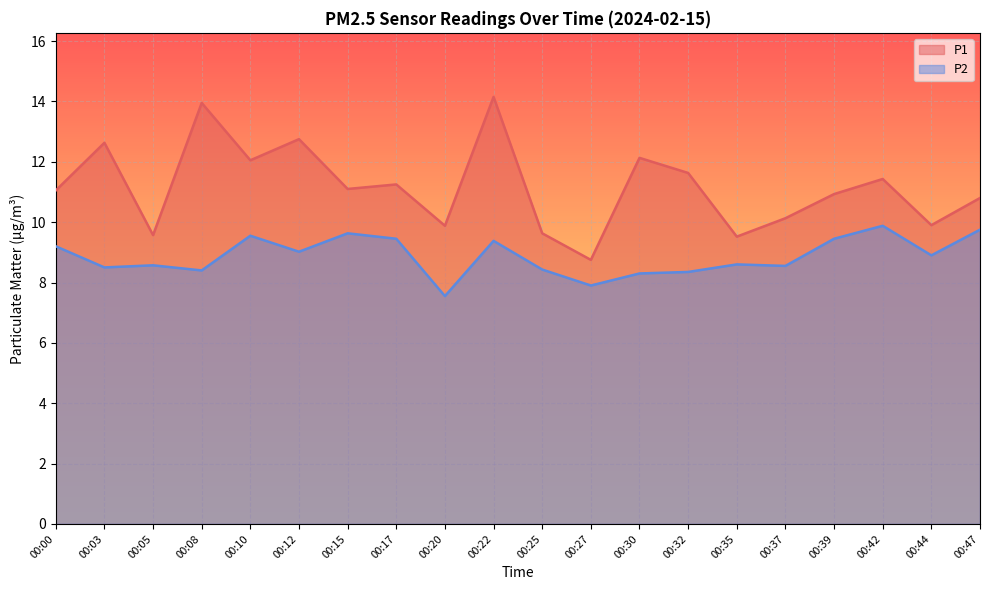

What is the total value across all series at 00:03?

21.1